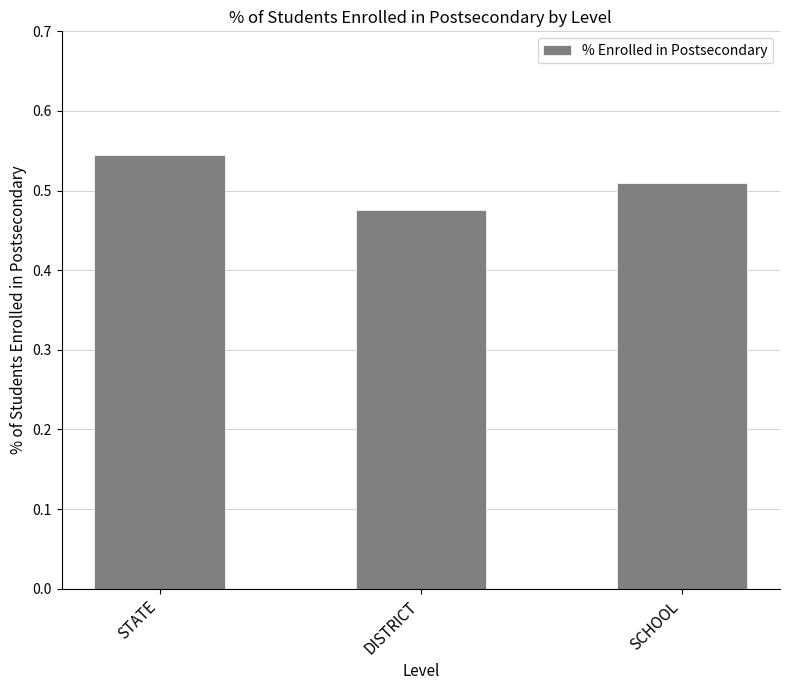

List the labels in order of value, smallest first.

DISTRICT, SCHOOL, STATE